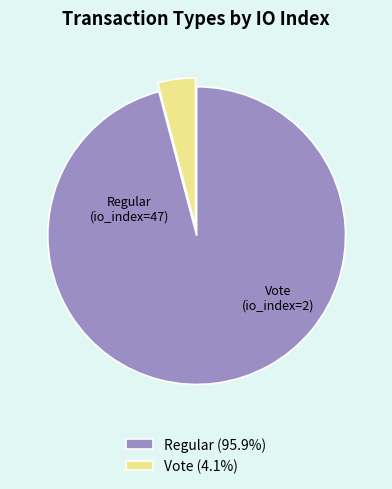

Is the sum of Vote (4.1%) and Regular (95.9%) greater than half?

Yes